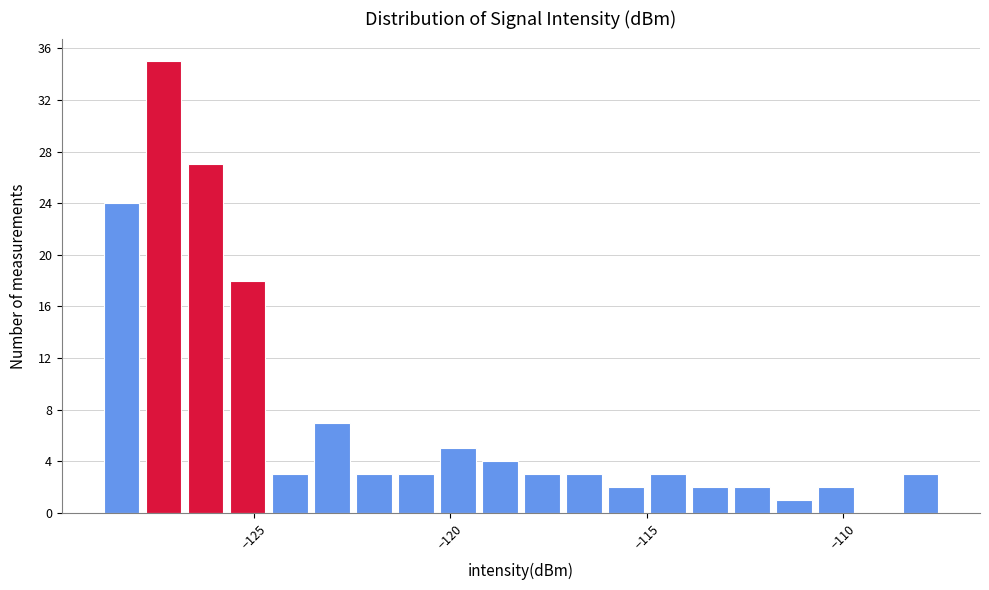

Around what value on the x-axis is the tallest bar? Give the approximate position of its centre, as read against the axis.

-127.5